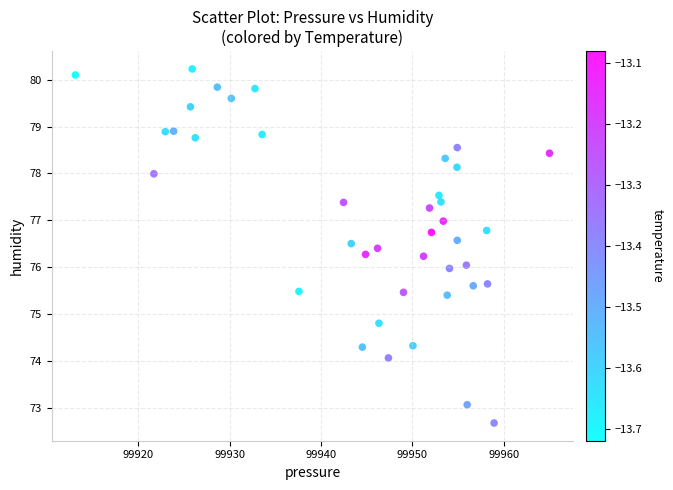

What is the range of Y values (max minus min)?

7.6